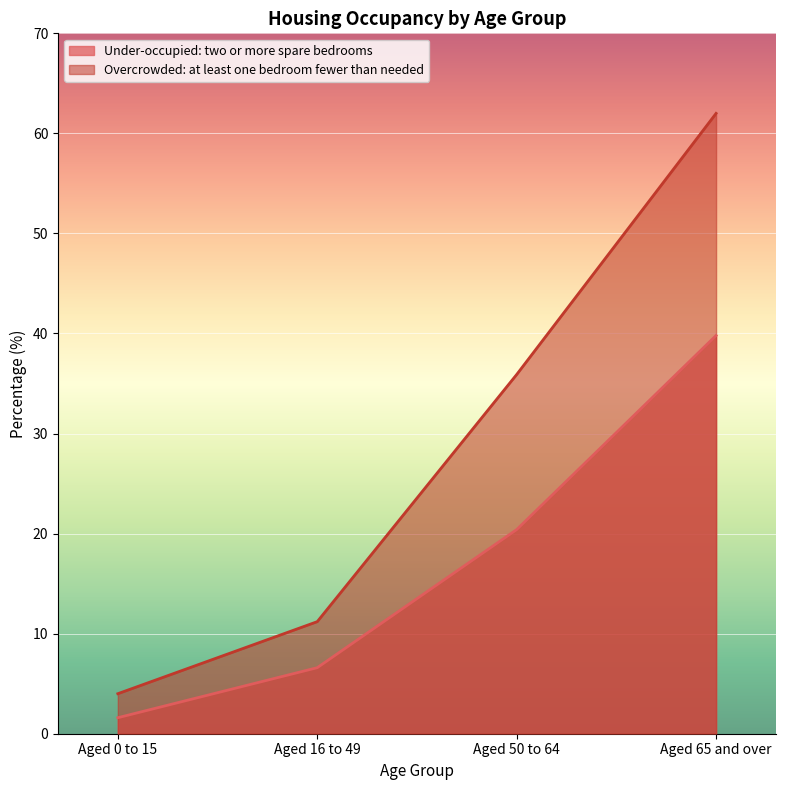

At which category is the sum across all series the highest?

Aged 65 and over